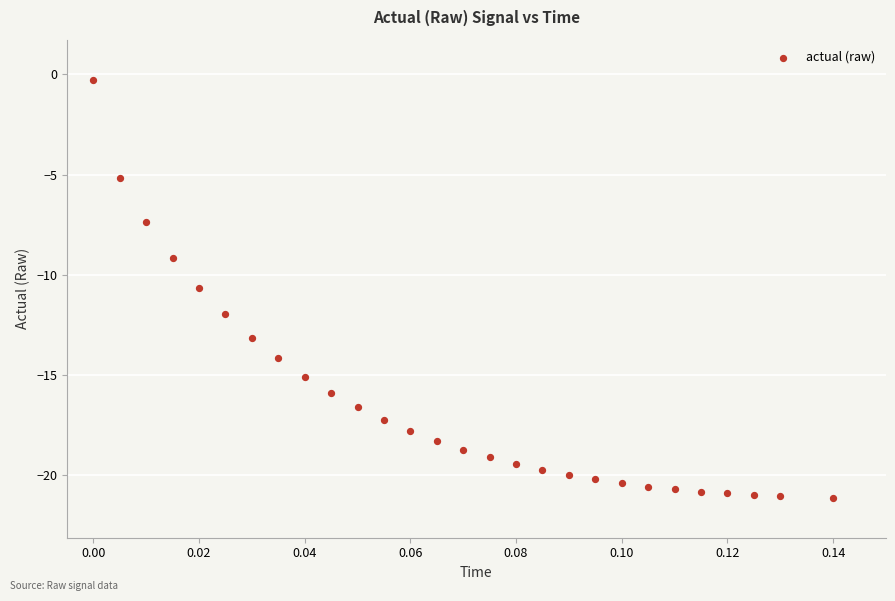

What is the range of Y values (max minus min)?

20.9